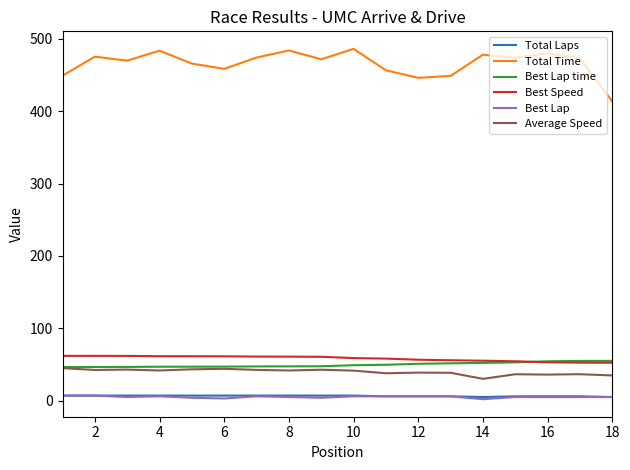

Which series has the largest range (max minus min)?

Total Time